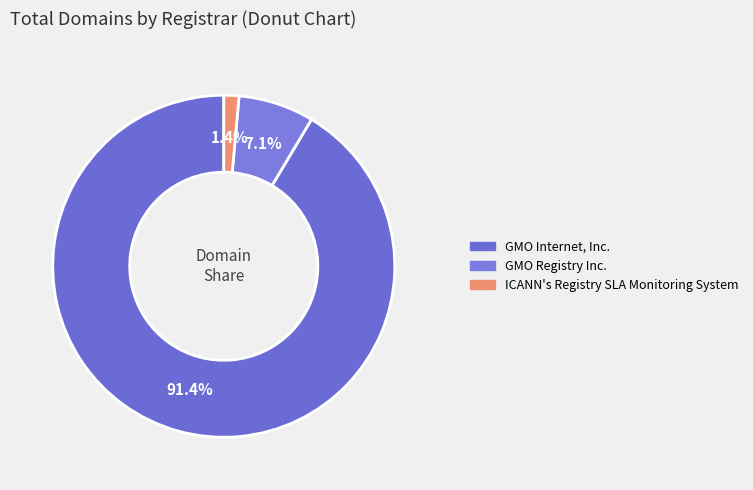

How many segments does this pie chart have?

3